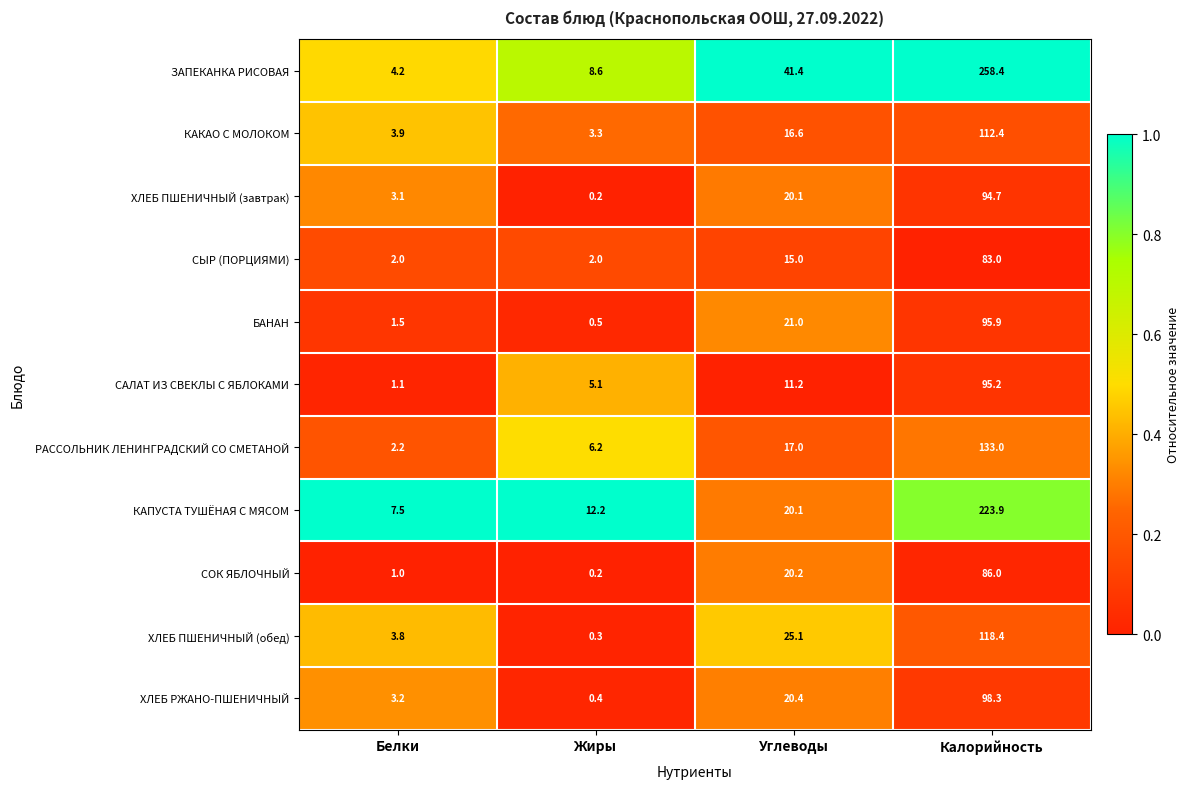

What is the spread (max minus min) of values at Углеводы?

30.2